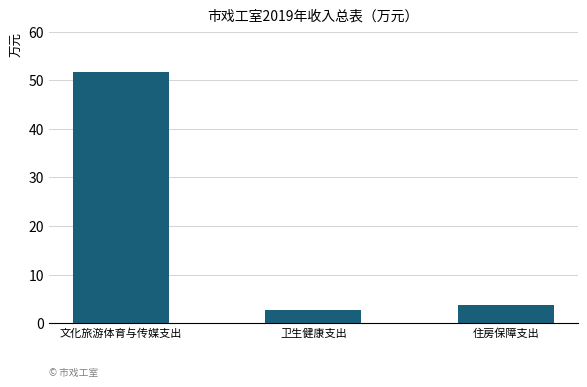

List the labels in order of value, largest first.

文化旅游体育与传媒支出, 住房保障支出, 卫生健康支出